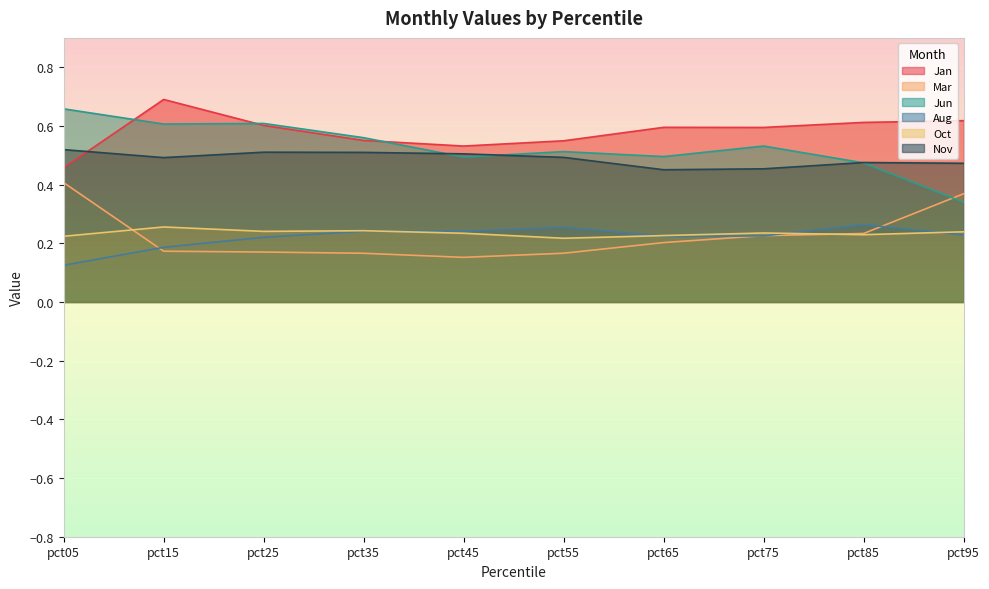

At which category is the sum across all series the highest?

pct15